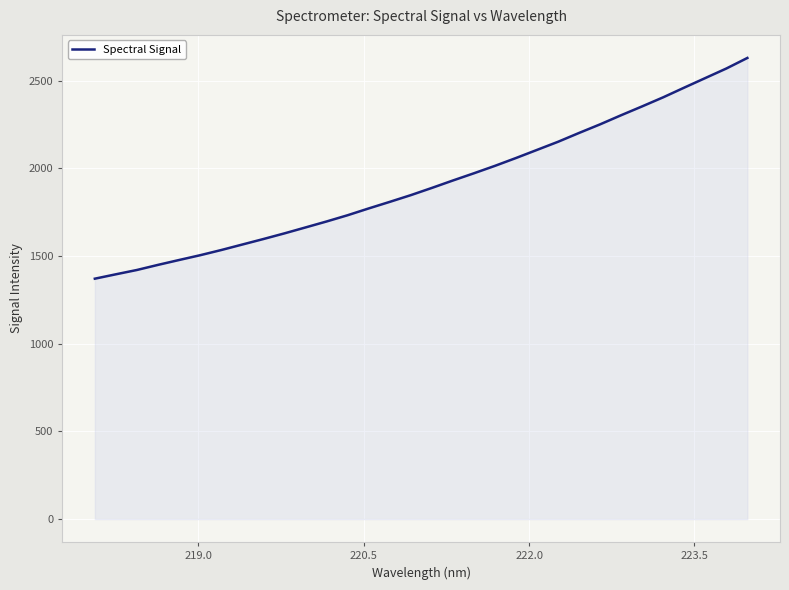

What is the smallest value displayed?

1370.5